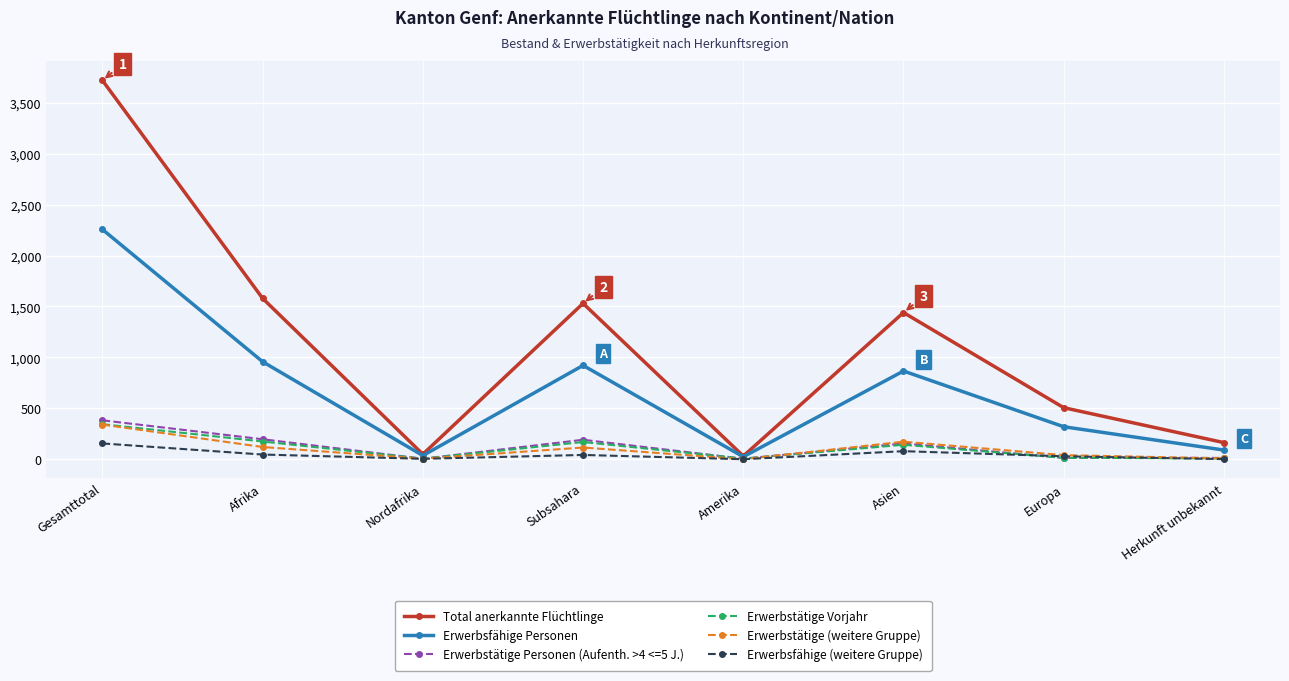

The value of Erwerbstätige (weitere Gruppe) at Gesamttotal is 557. True or false?

False